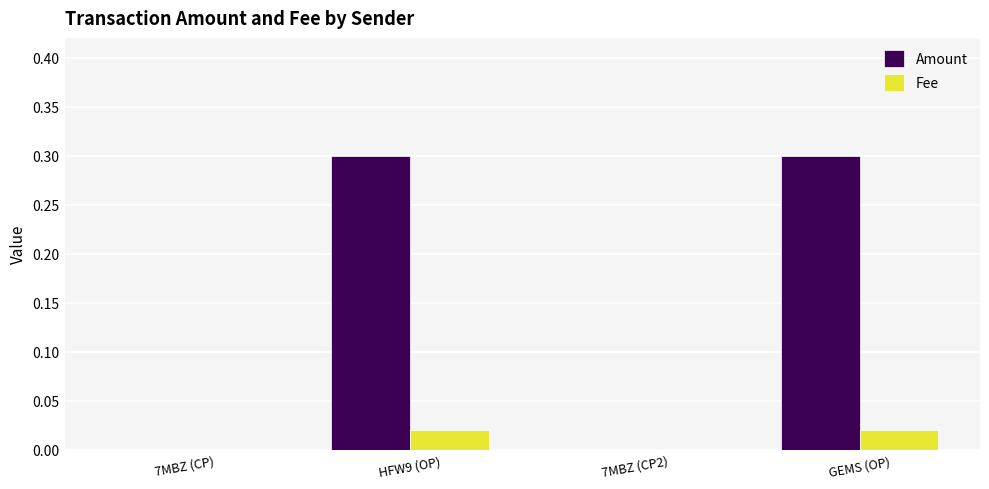

What is the maximum value shown in the chart?

0.3